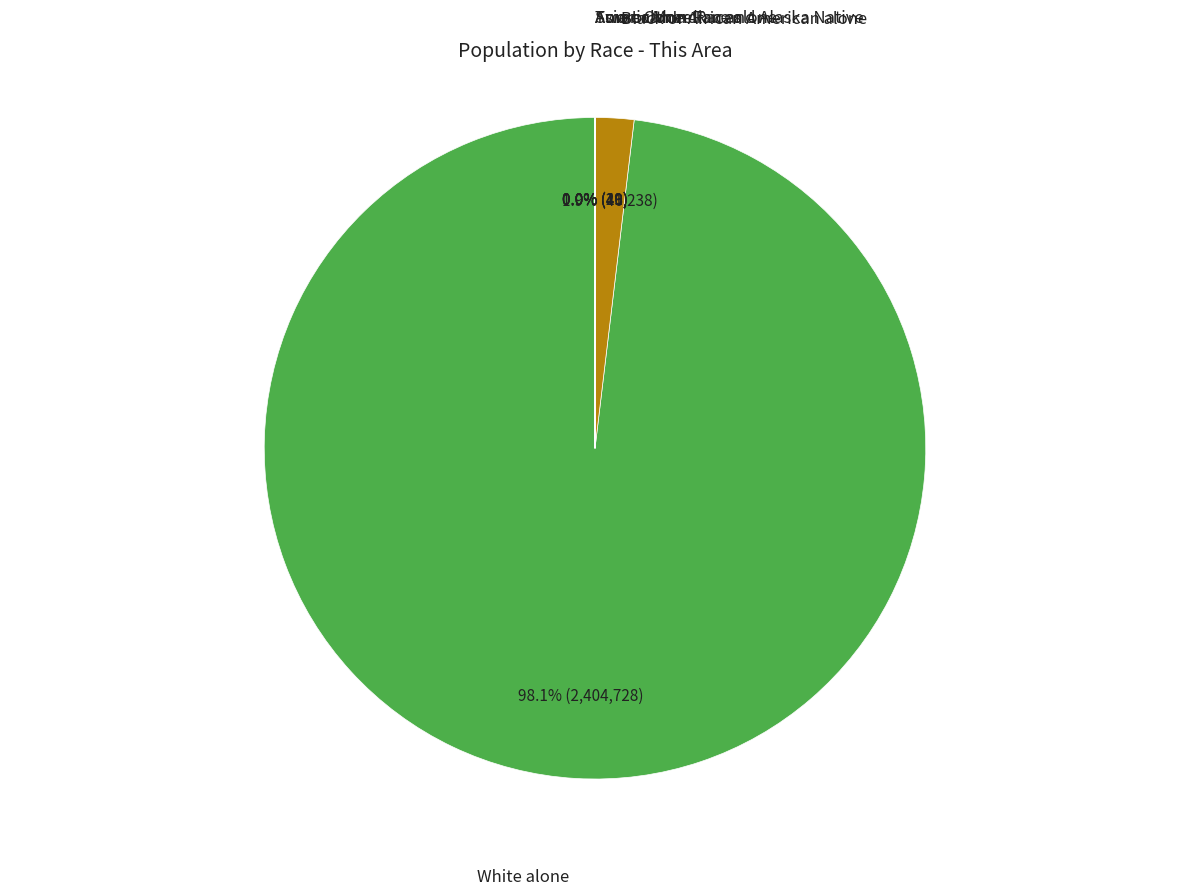

To the nearest percent, what is the average slice percentage?

17%